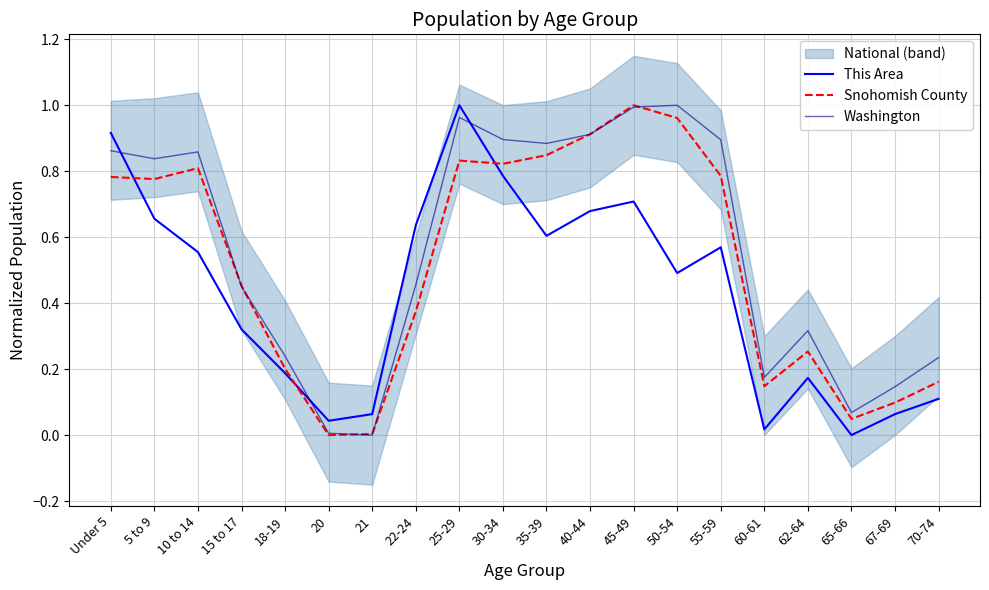

How many lines are shown in the chart?

3